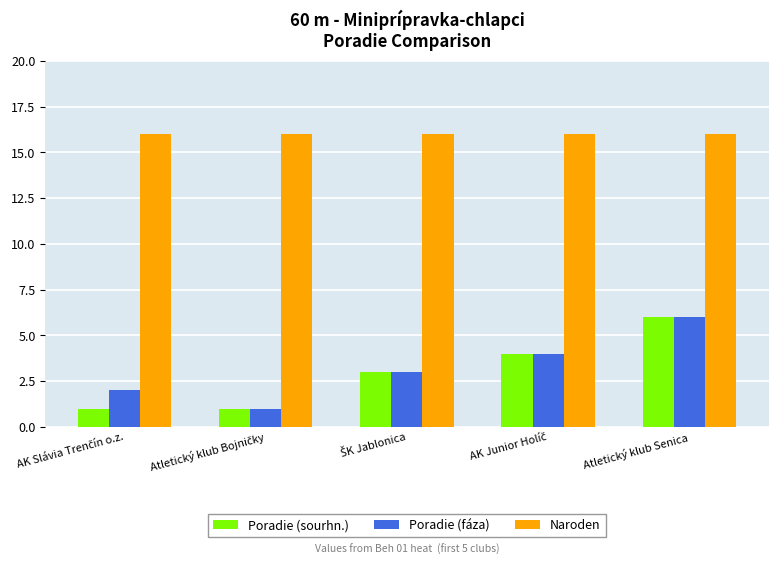

Does the chart contain stacked bars?

No